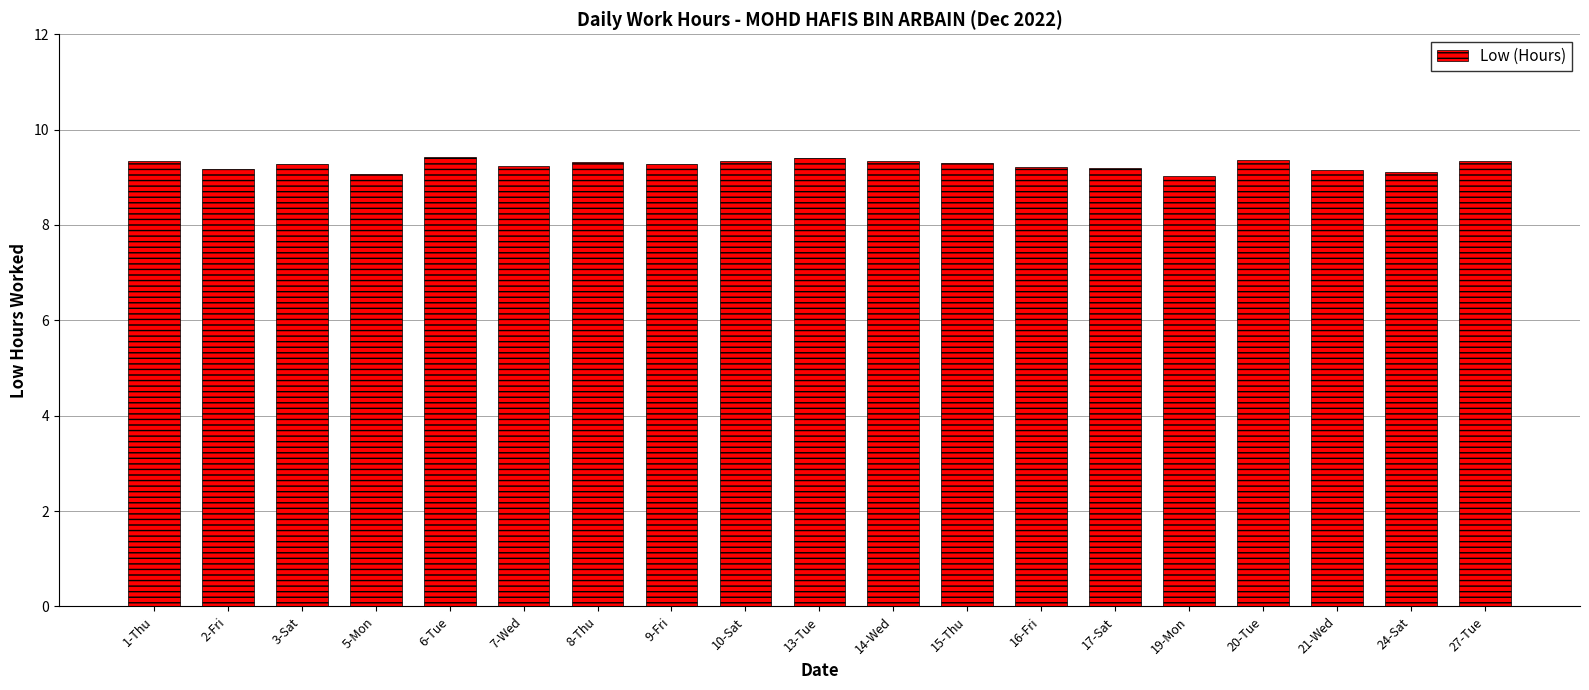

What is the average value?

9.3